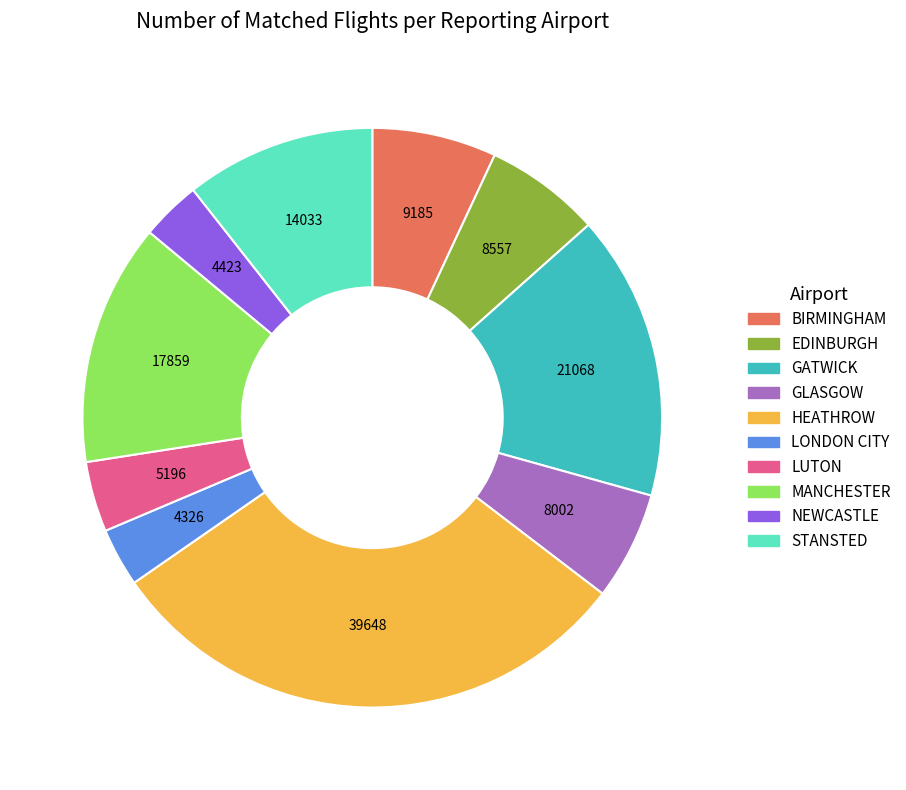

Which category has the biggest portion of the pie?

HEATHROW